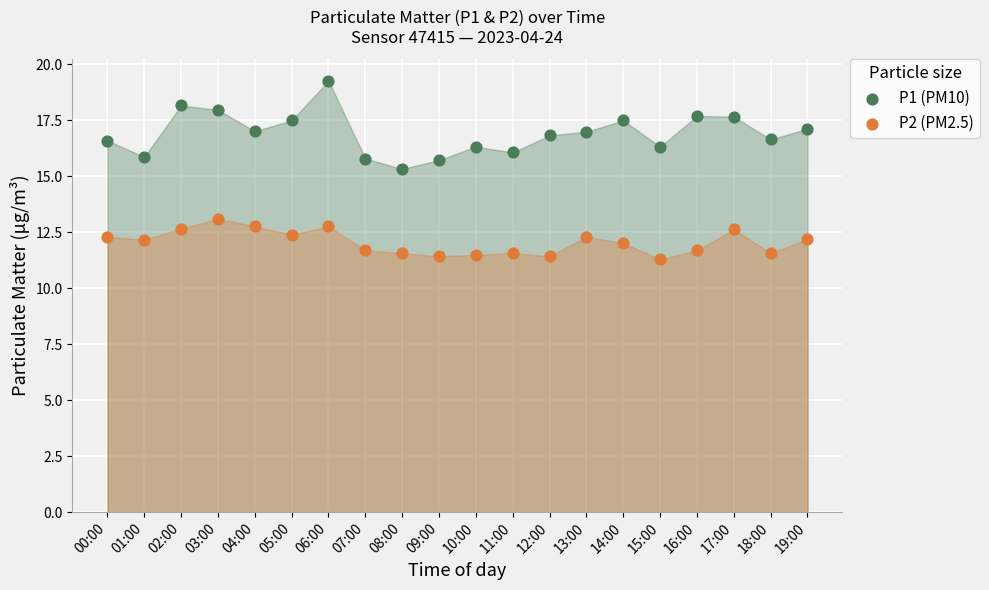

Which series contains the lowest Y value?

P2 (PM2.5)